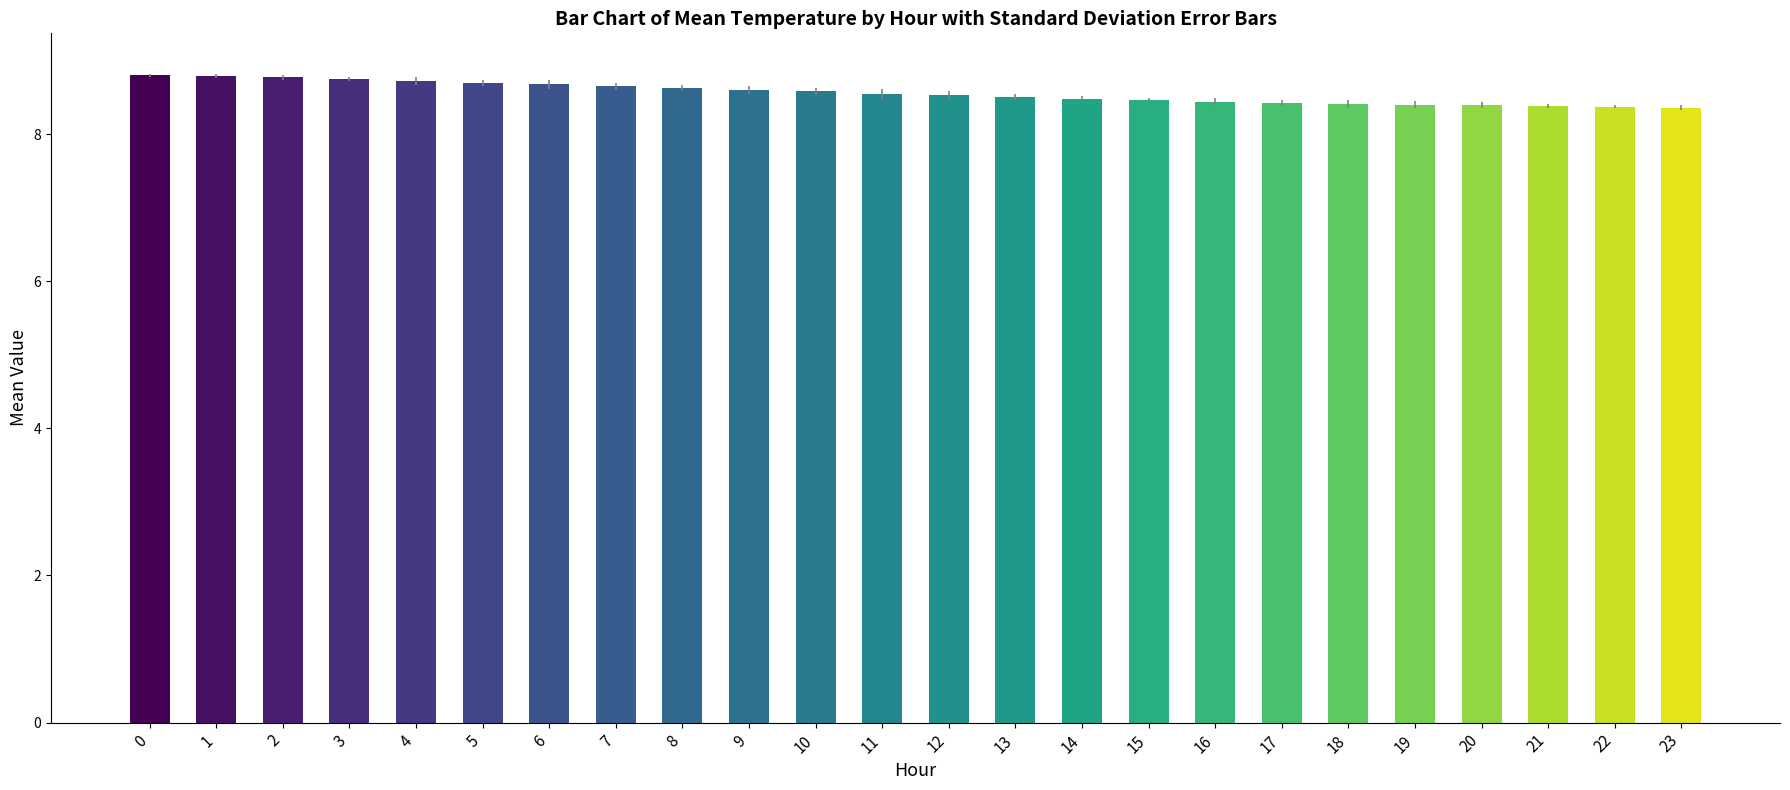

What is the smallest value displayed?

8.4